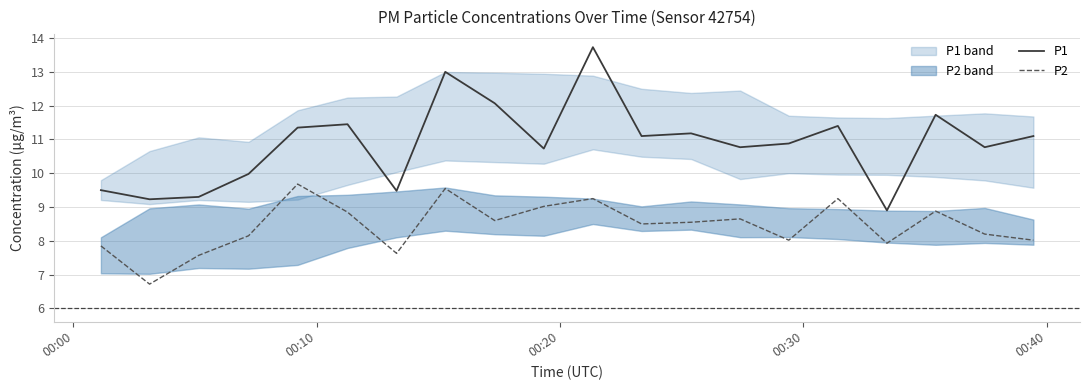

What is the difference between the second highest and minimum values in the P2 series?

2.8